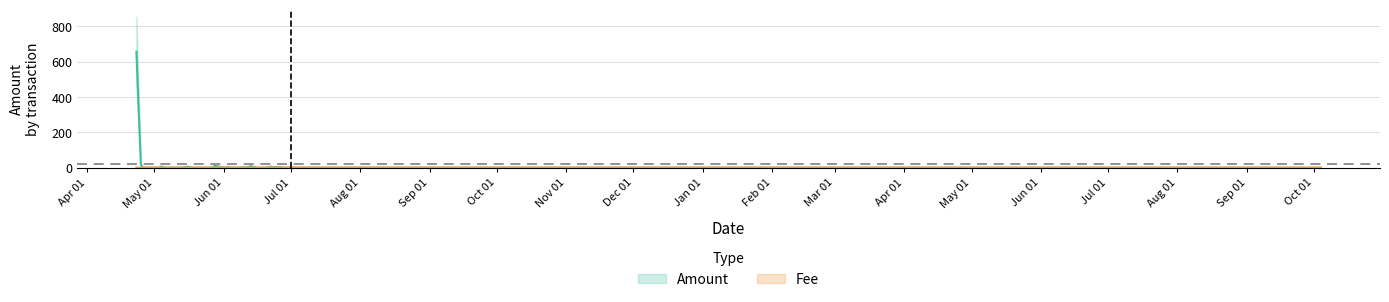

What is the difference between the Amount values at 2018-06-23 and 2018-05-26?

3.8